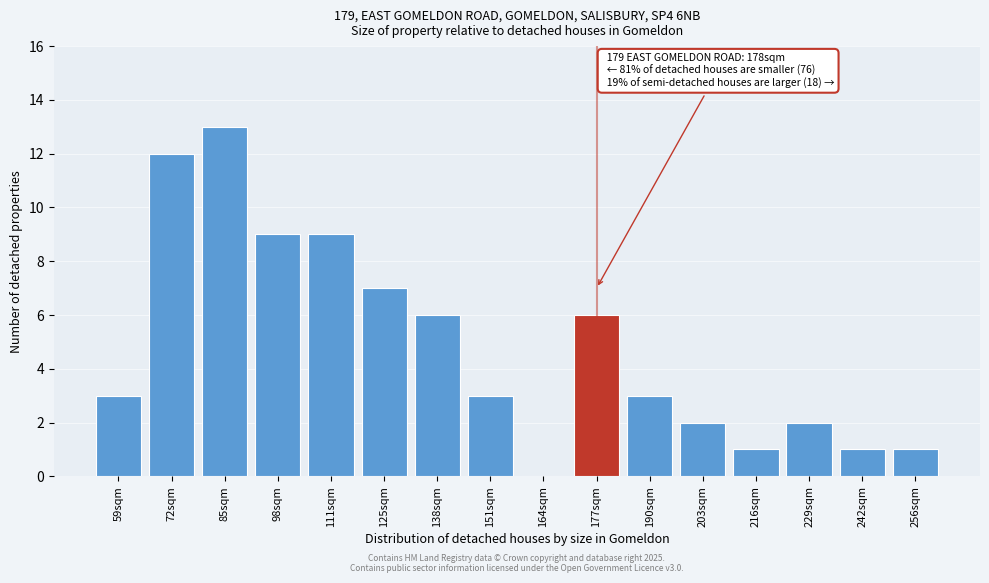

Reading right to left, extract all data points from this chart.

256sqm=1	242sqm=1	229sqm=2	216sqm=1	203sqm=2	190sqm=3	177sqm=6	164sqm=0	151sqm=3	138sqm=6	125sqm=7	111sqm=9	98sqm=9	85sqm=13	72sqm=12	59sqm=3